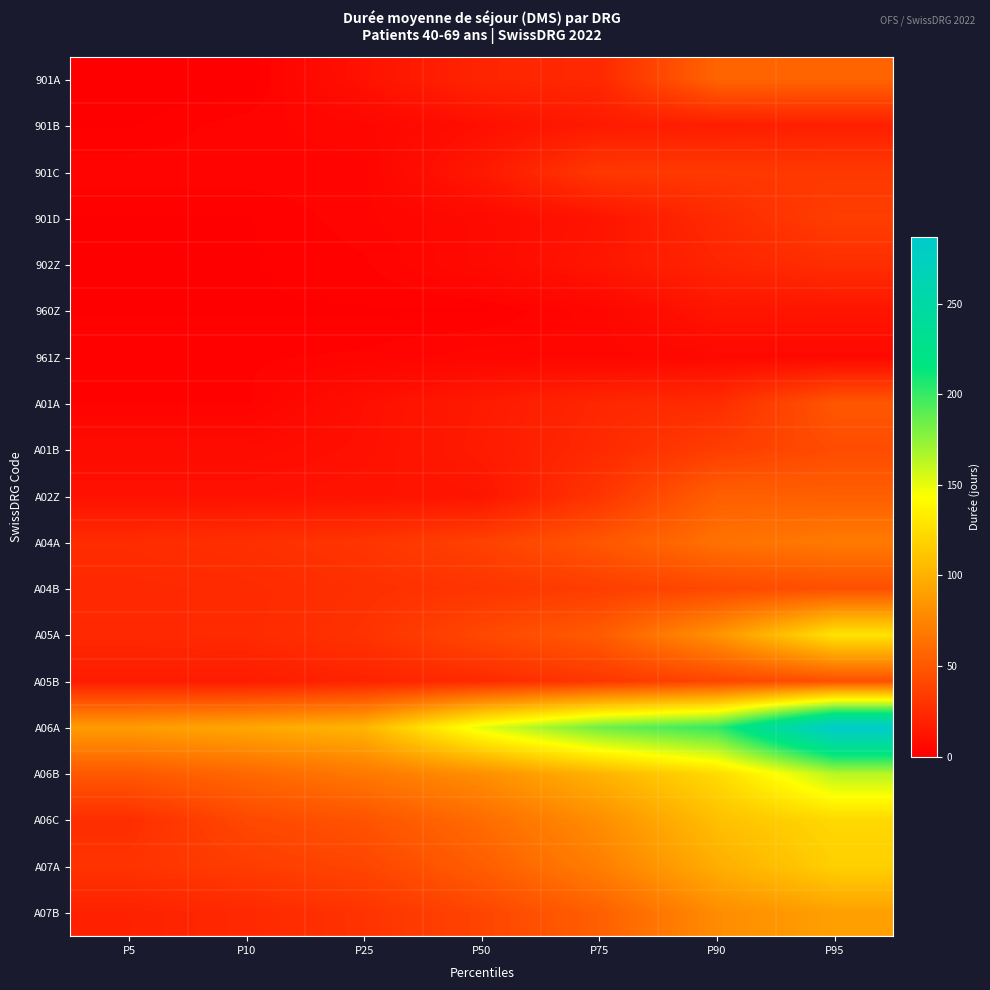

Count the number of categories in the chart.

7